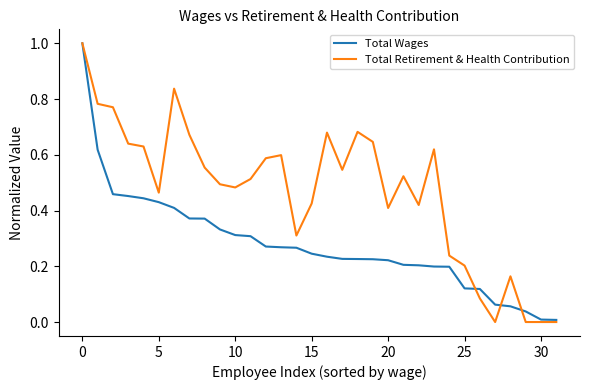

What is the difference between the maximum and minimum values in the Total Retirement & Health Contribution series?

1.0